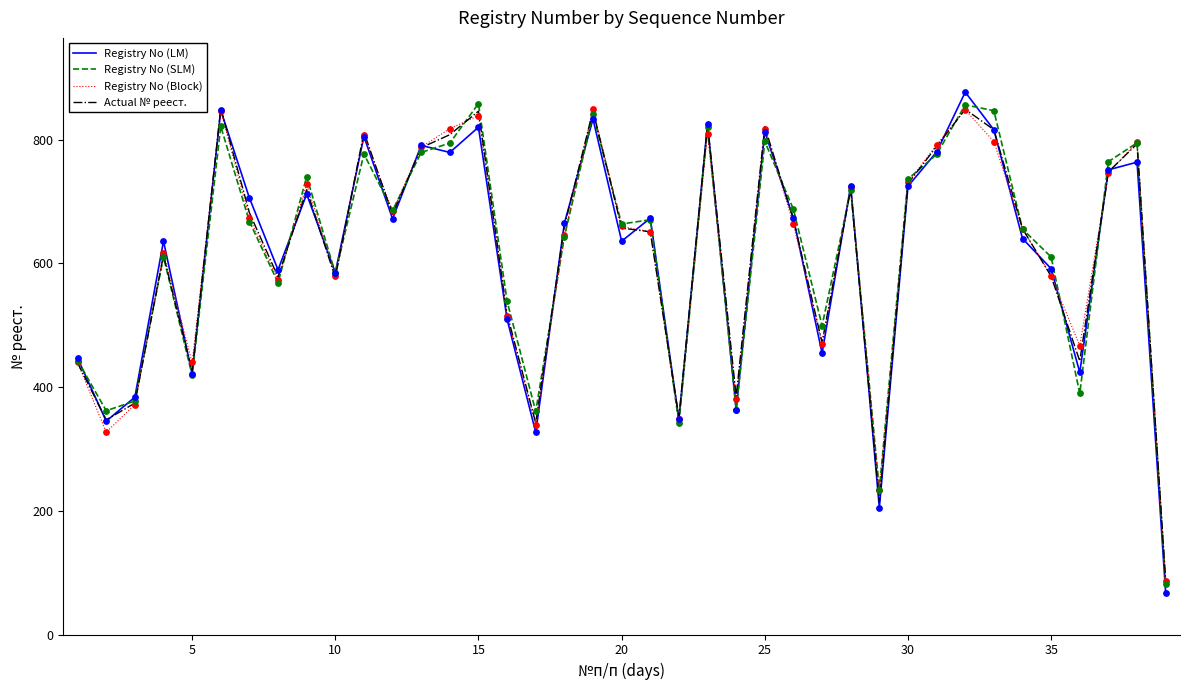

What is the minimum value for Registry No (LM)?

67.1